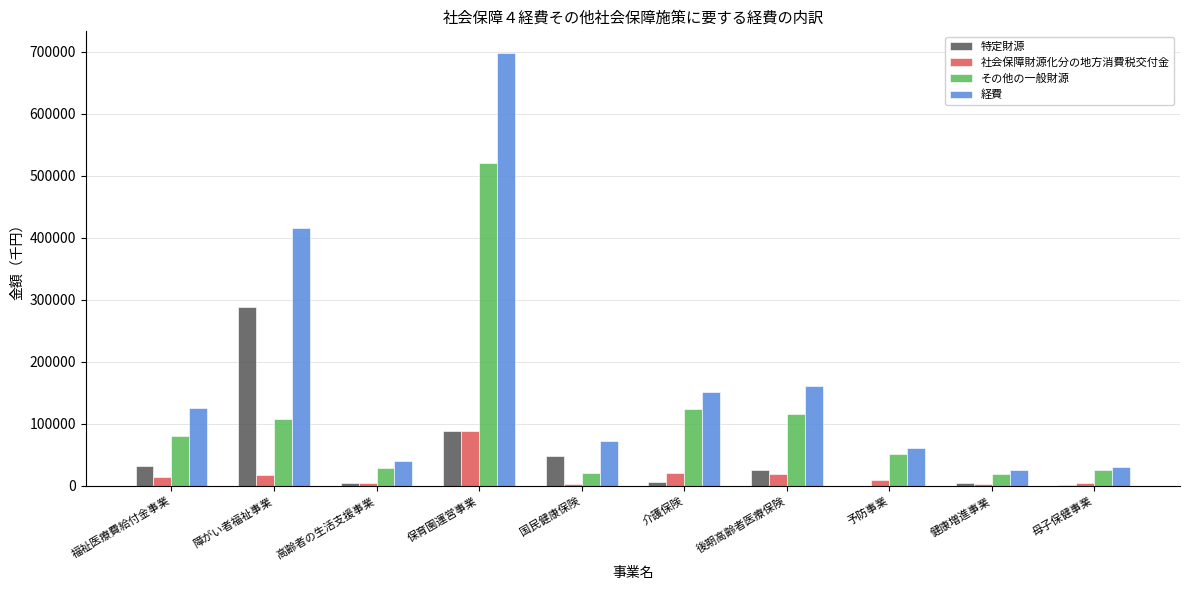

At which category is the sum across all series the highest?

保育園運営事業